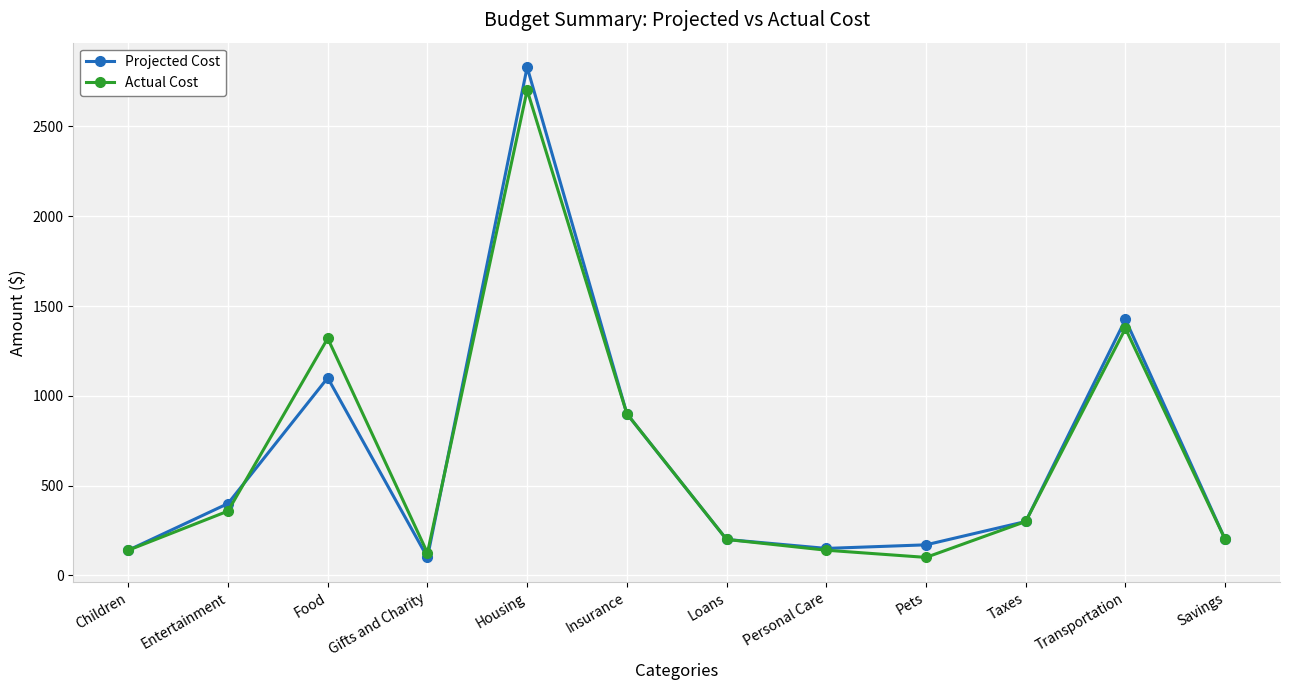

Which series has the largest range (max minus min)?

Projected Cost